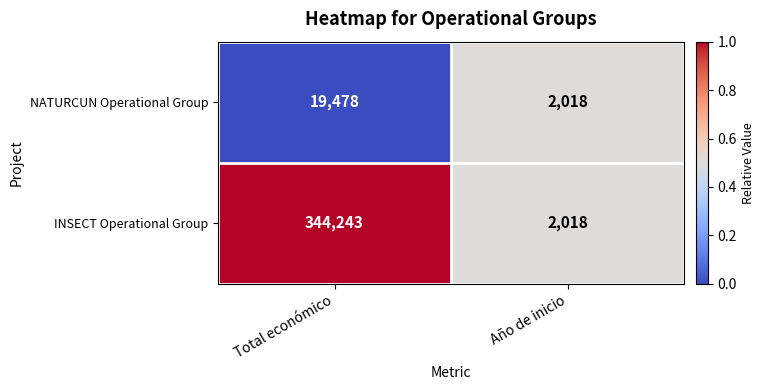

What is the average value of the NATURCUN Operational Group series?

10748